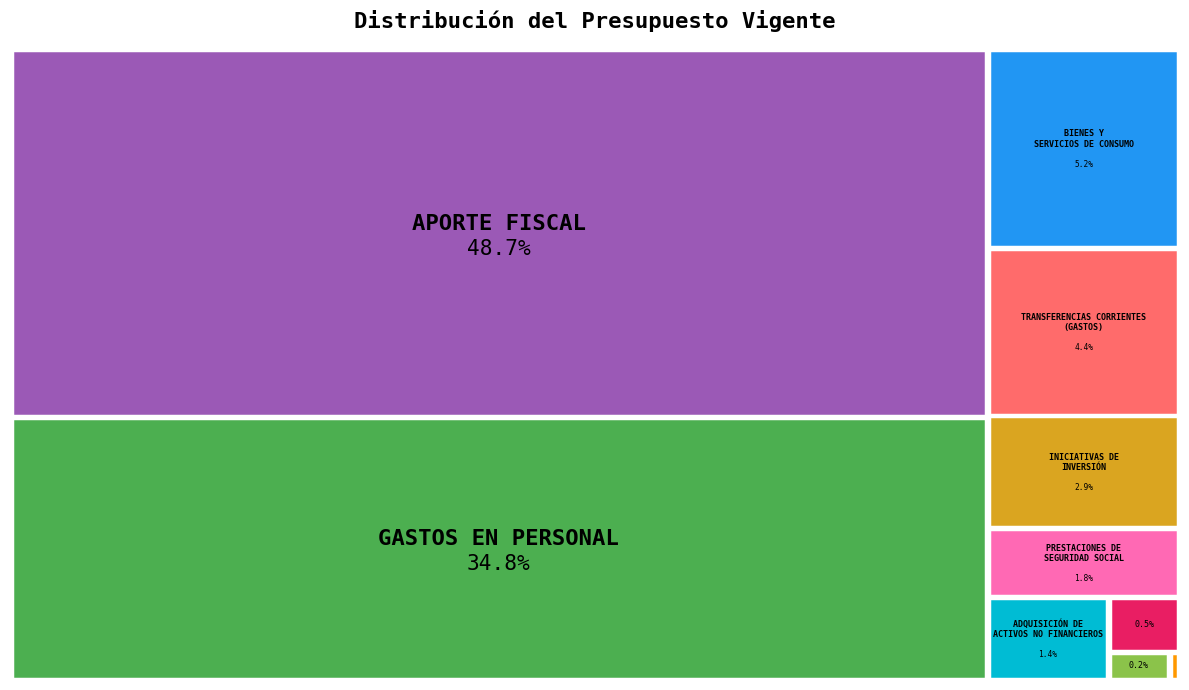

Rank the categories by value from lowest to highest.

INTEGROS AL FISCO, OTROS INGRESOS CORRIENTES, INGRESOS DE OPERACIÓN, ADQUISICIÓN DE ACTIVOS NO FINANCIEROS, PRESTACIONES DE SEGURIDAD SOCIAL, INICIATIVAS DE INVERSIÓN, TRANSFERENCIAS CORRIENTES (GASTOS), BIENES Y SERVICIOS DE CONSUMO, GASTOS EN PERSONAL, APORTE FISCAL